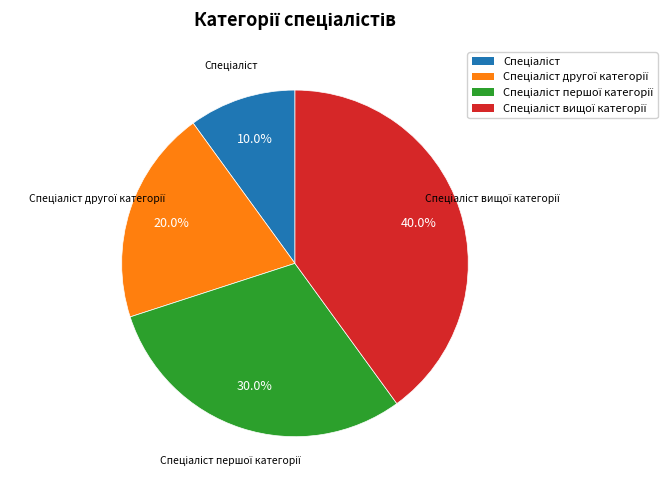

Is there a majority slice in this chart?

No